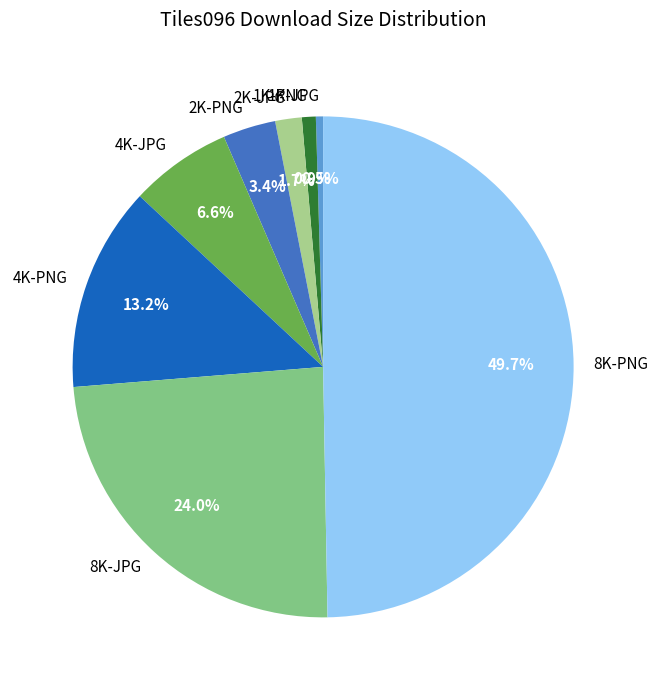

To the nearest percent, what is the difference between the largest and smallest slice percentages?

49%